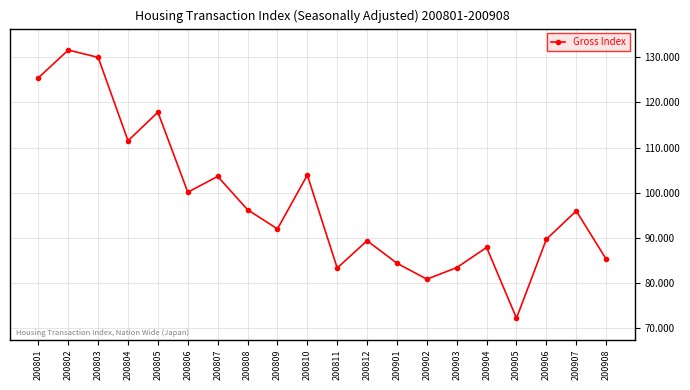

What is the sum of all values?

1964.6